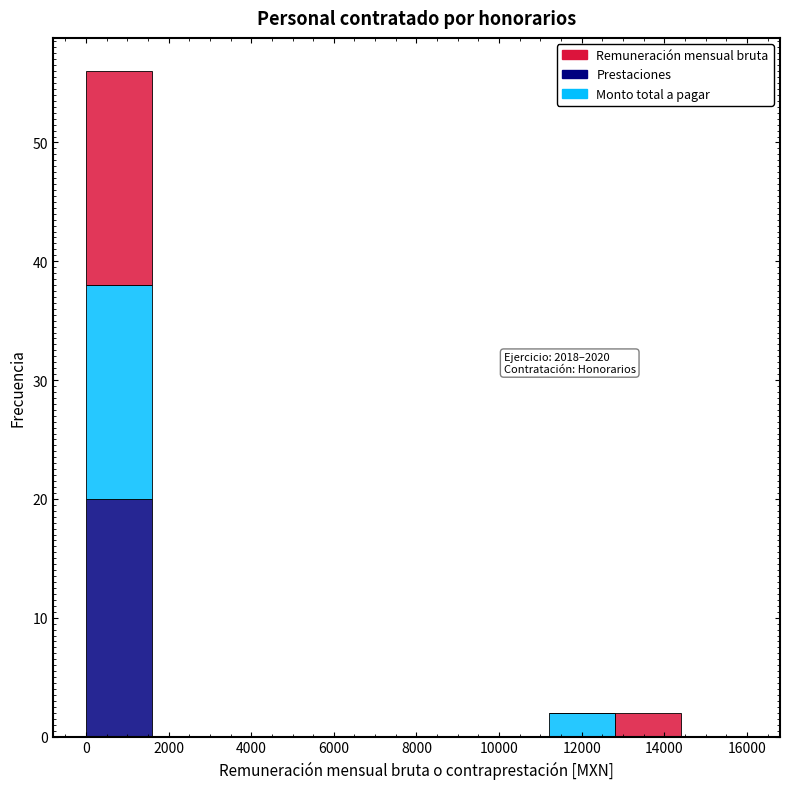

Which range on the x-axis has the tallest stacked bar (by total height)?

0 to 1600